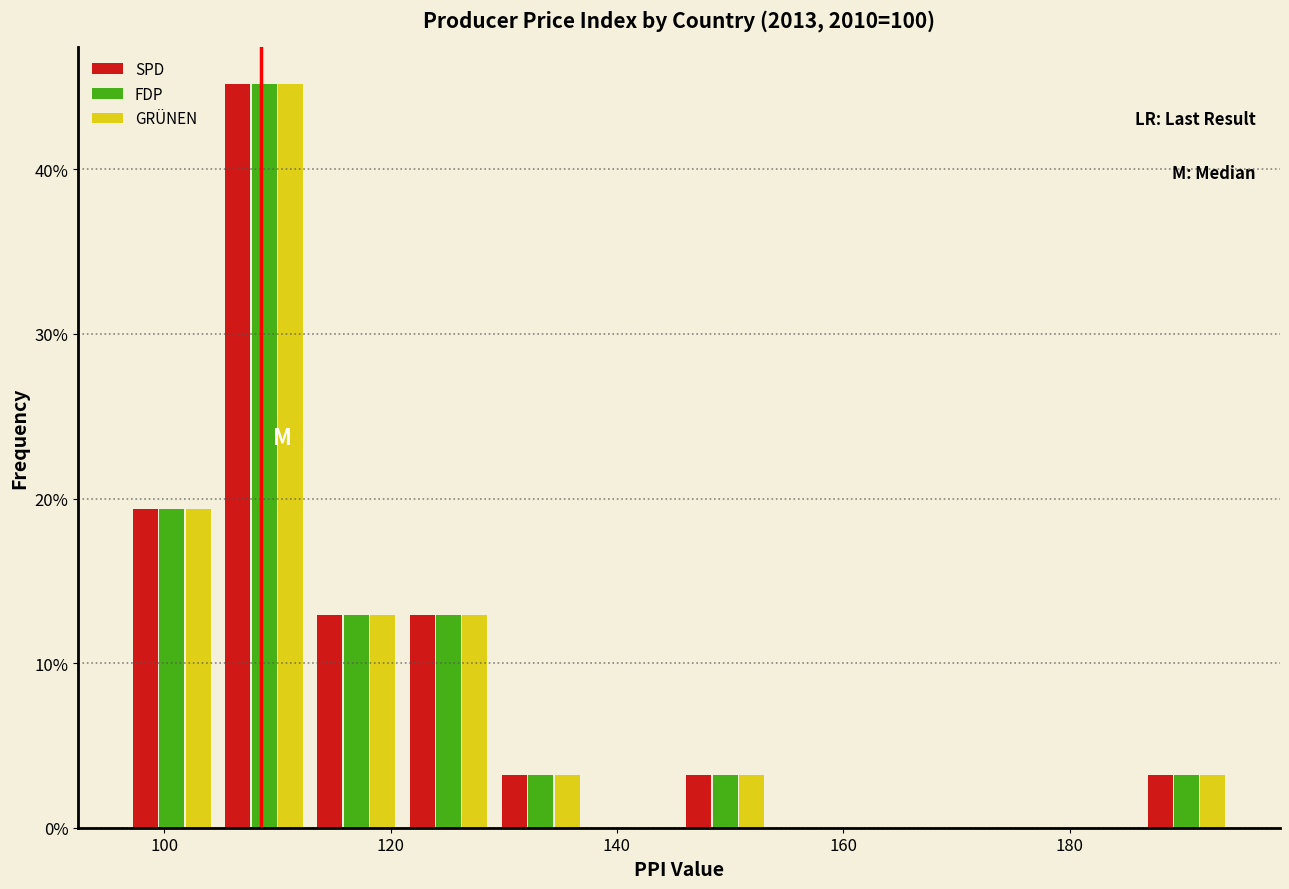

What is the height of the GRÜNEN bar covering 186 to 194 on the x-axis? Neither the bar edges nor the heights are printed on the chart, so give them approximately, as read against the axes.

3